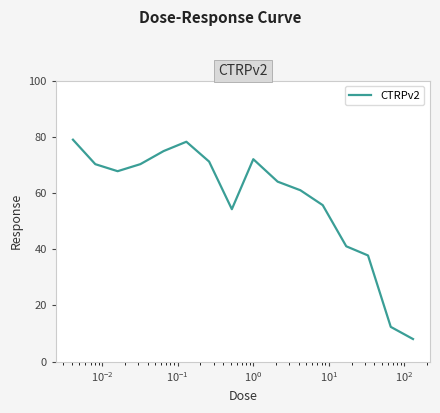

What is the difference between the maximum and minimum values?

70.9